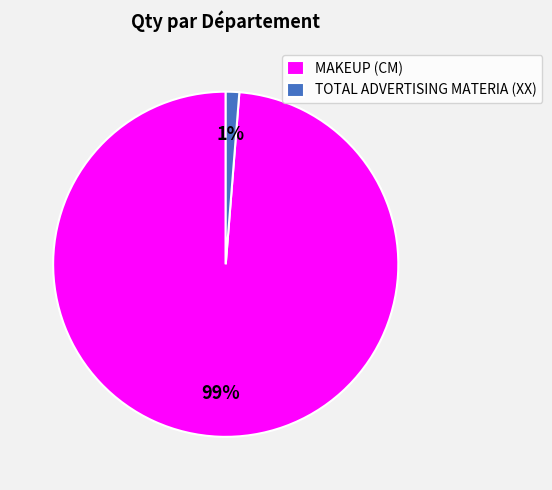

To the nearest percent, what portion does MAKEUP (CM) represent?

99%